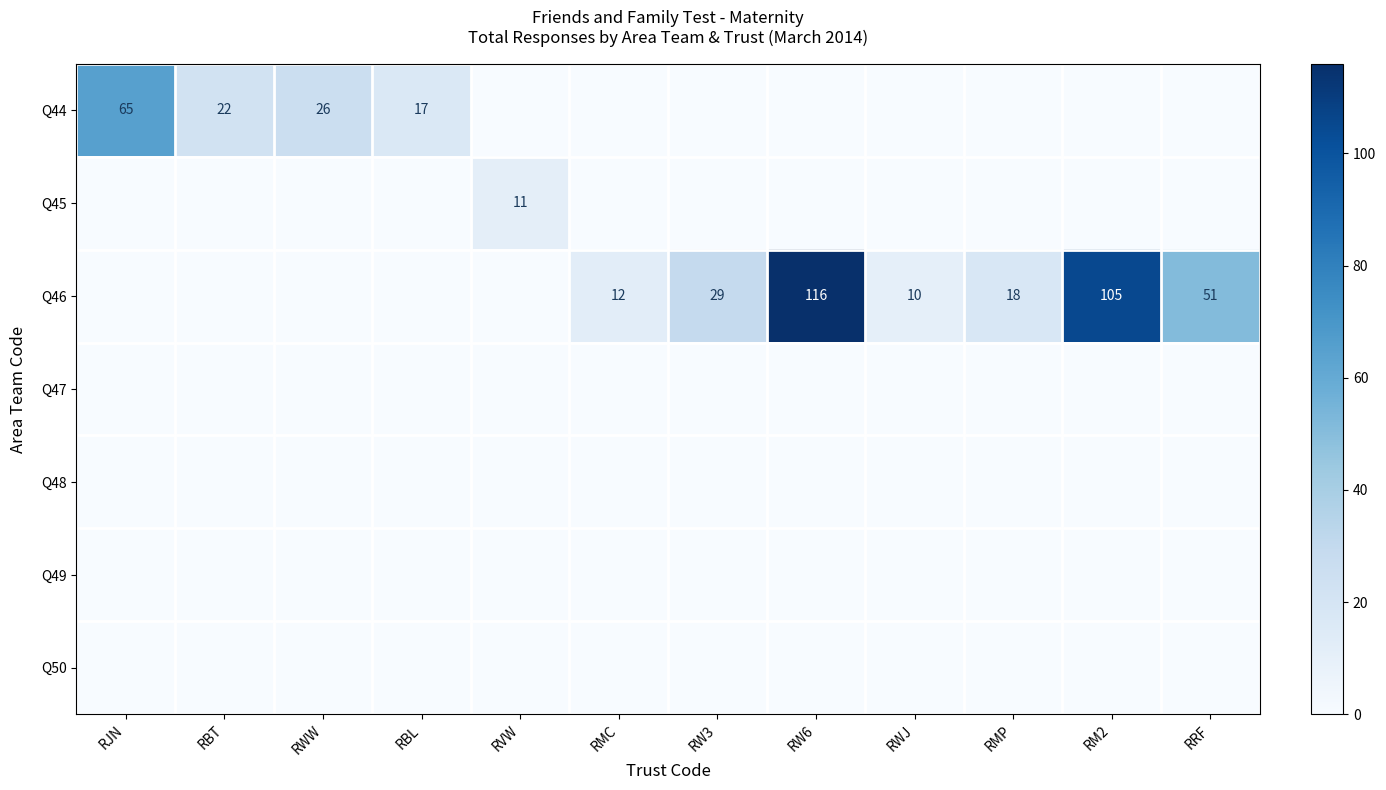

True or false: Q44 has a value of 97 at RJN.

False